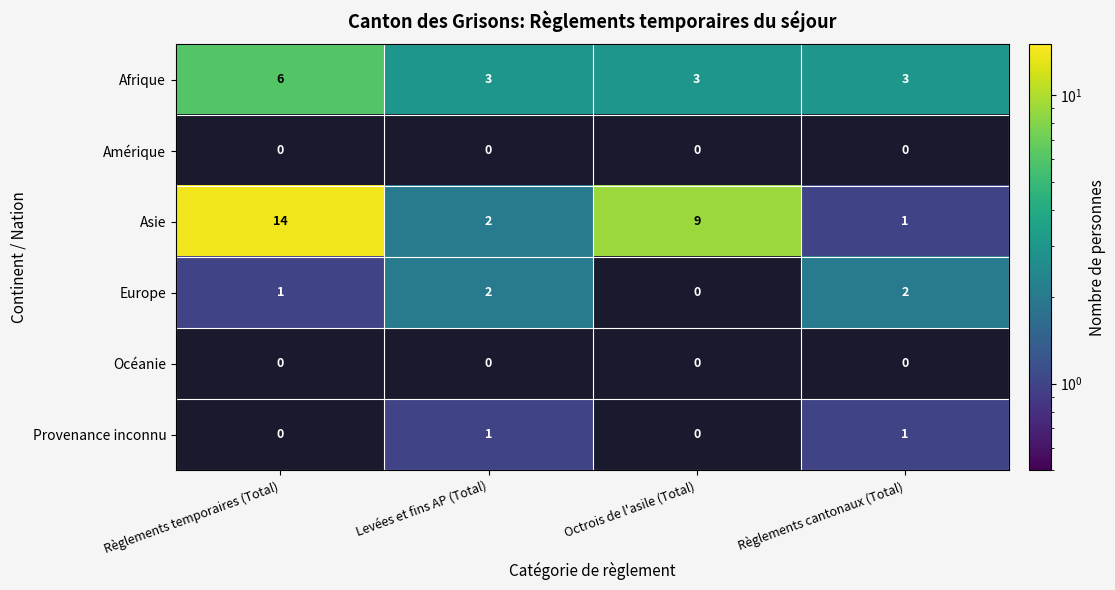

Which has a higher value, Levées et fins AP (Total) or Règlements cantonaux (Total)?

Levées et fins AP (Total)